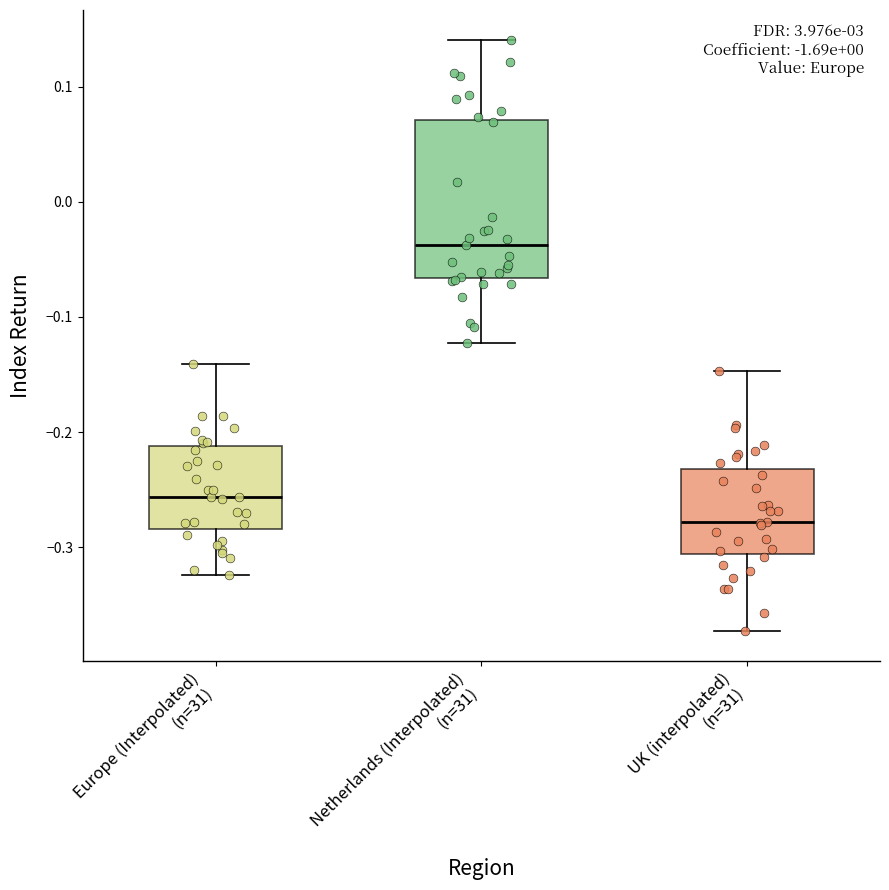

Where is the lower edge of the box for Netherlands (Interpolated) (n=31) on the y-axis? The values are not printed on the chart, so give them approximately, as read against the axis.

-0.07